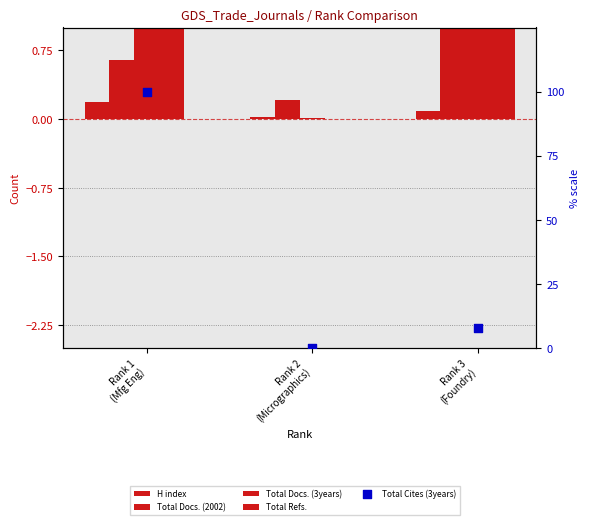

Is the value of H index at Rank 2
(Micrographics) greater than the value of Total Refs. at Rank 3
(Foundry)?

No